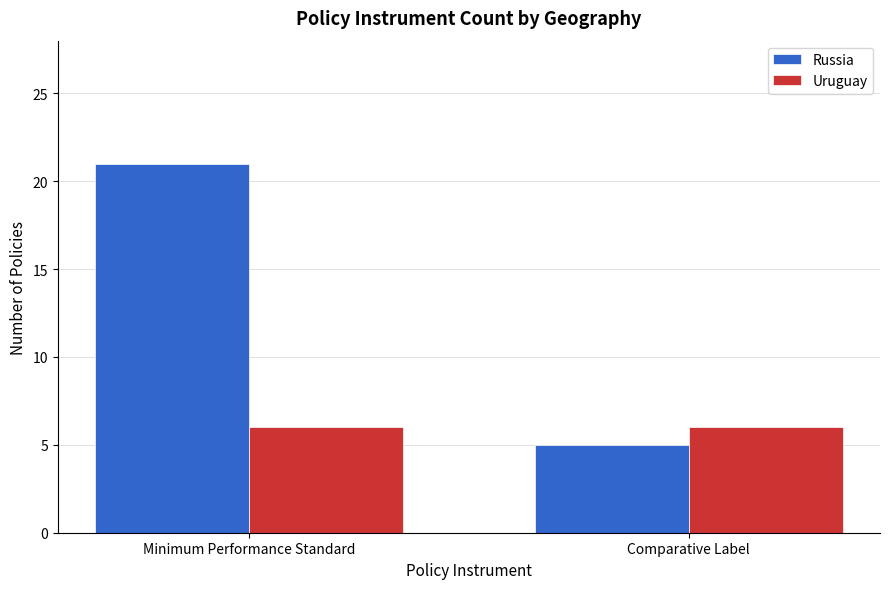

What is the approximate value of Uruguay at Minimum Performance Standard?

6